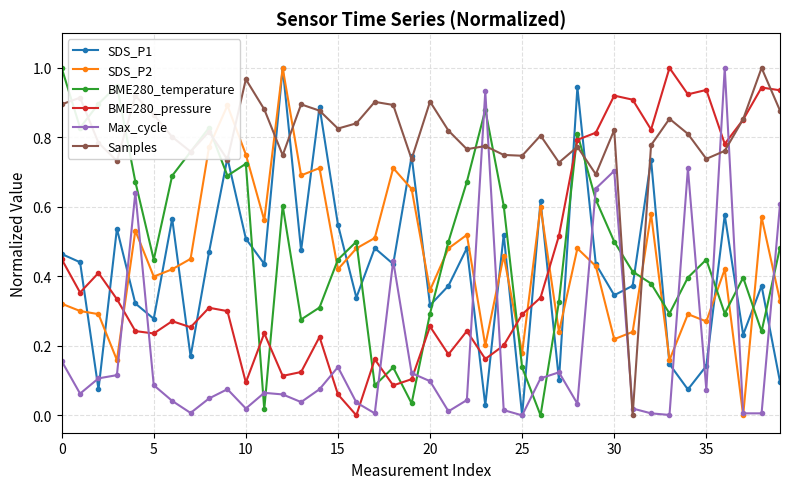

True or false: SDS_P1 has more than 1 points higher than both neighbors.

True